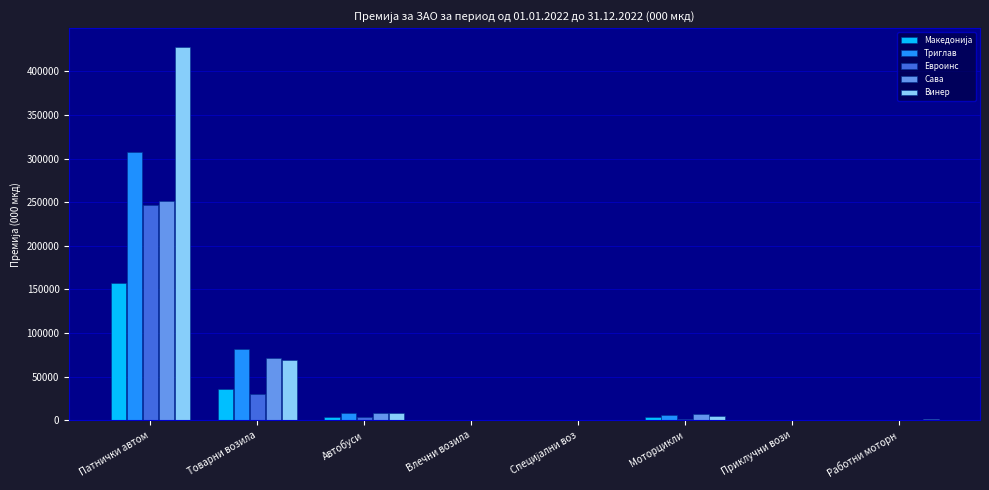

At which label is Евроинс closest to 123541?

Товарни возила